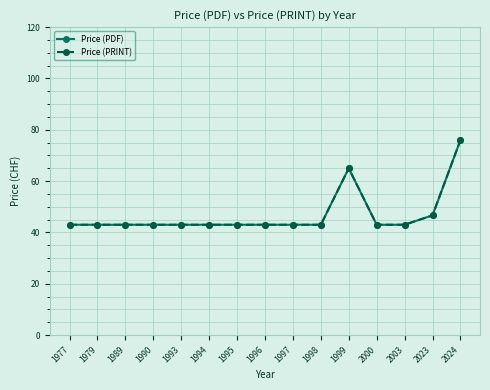

True or false: Price (PRINT) and Price (PDF) cross at least once.

False